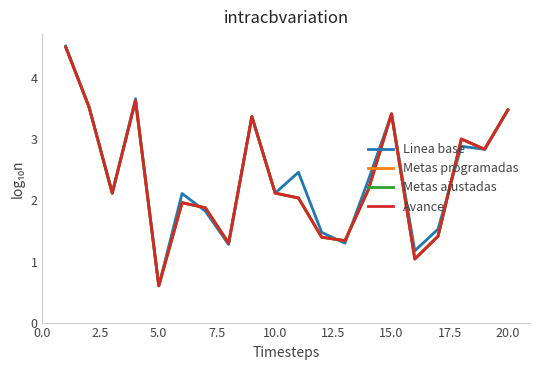

True or false: Linea base has more than 1 interior local peaks.

True